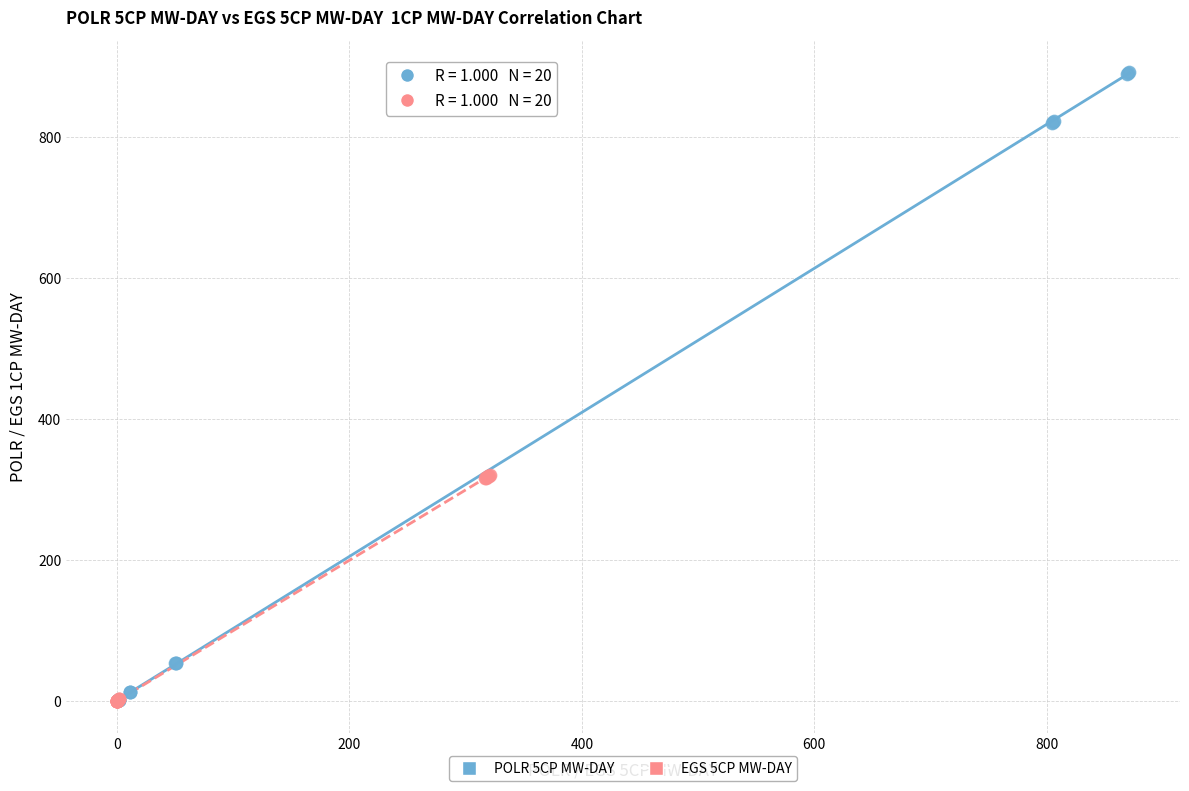

Which series reaches the maximum Y coordinate?

POLR 5CP MW-DAY